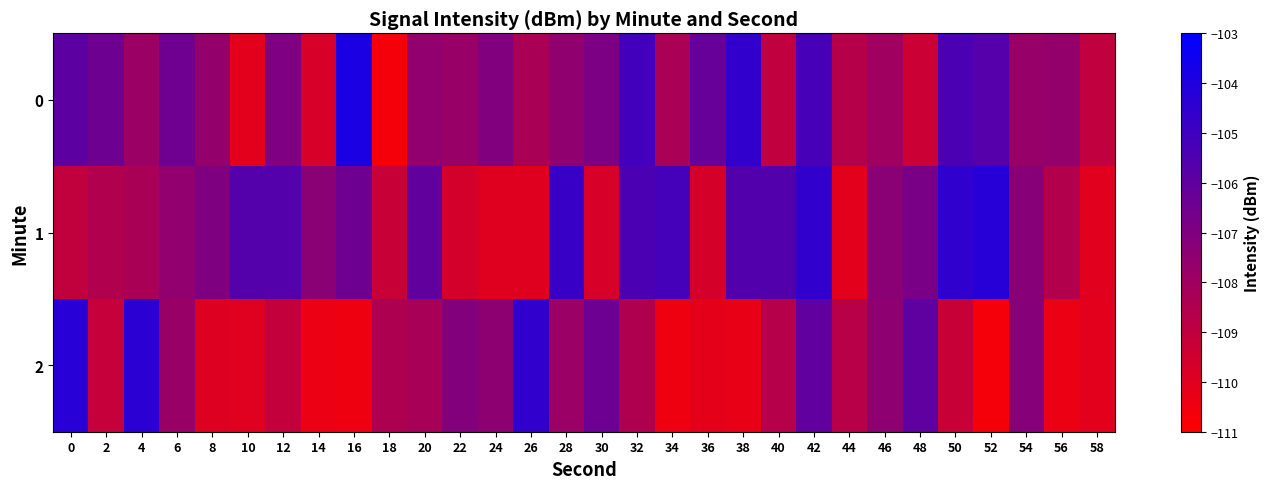

Which series has the largest total across all categories?

row_1